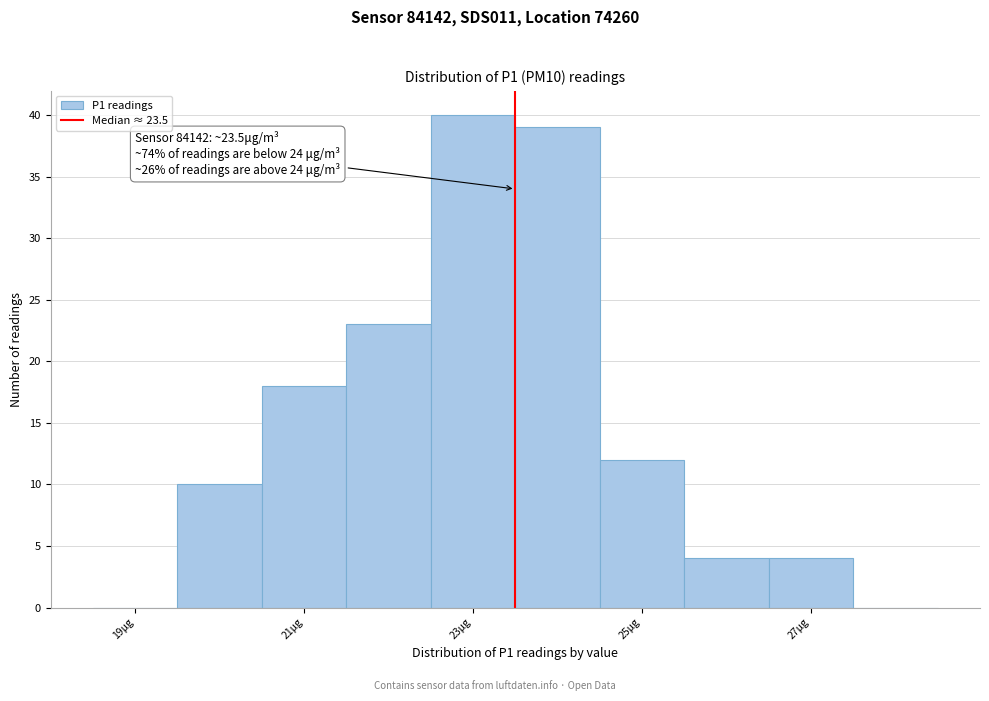

Which range on the x-axis has the tallest bar?

22.5 to 23.5